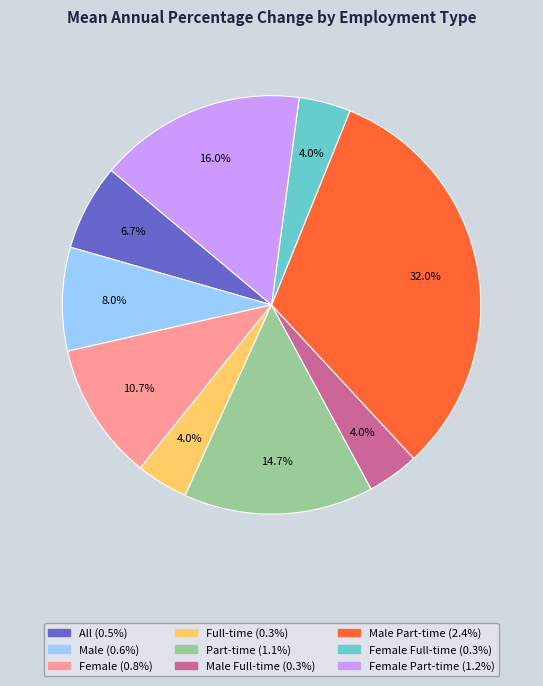

Is there a majority slice in this chart?

No